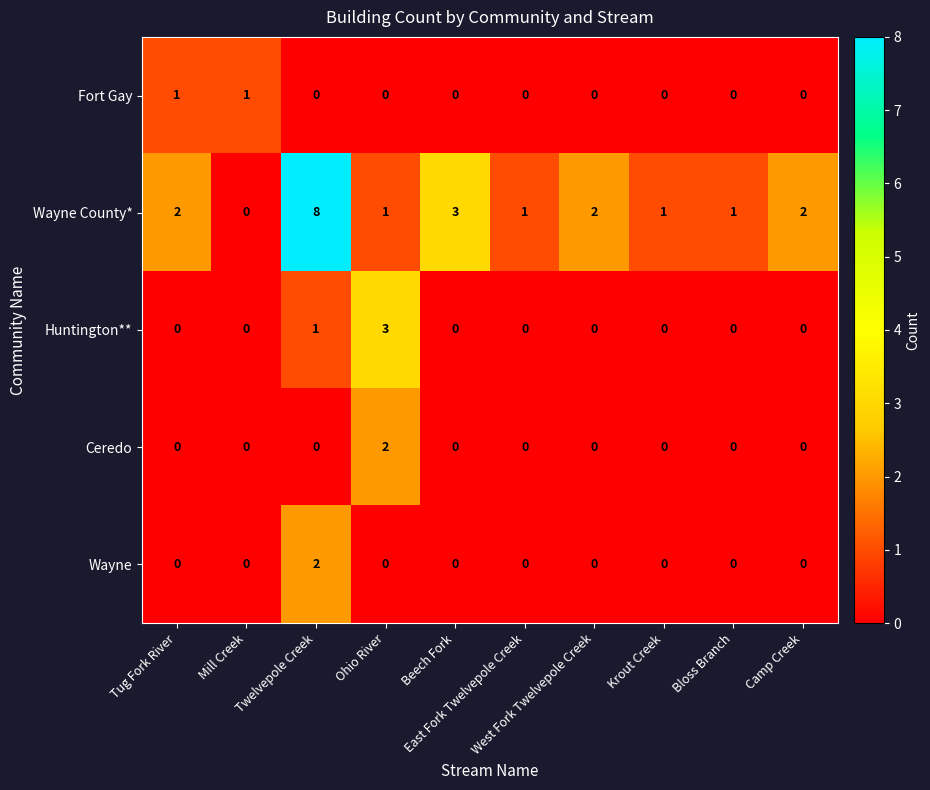

What is the spread (max minus min) of values at Camp Creek?

2